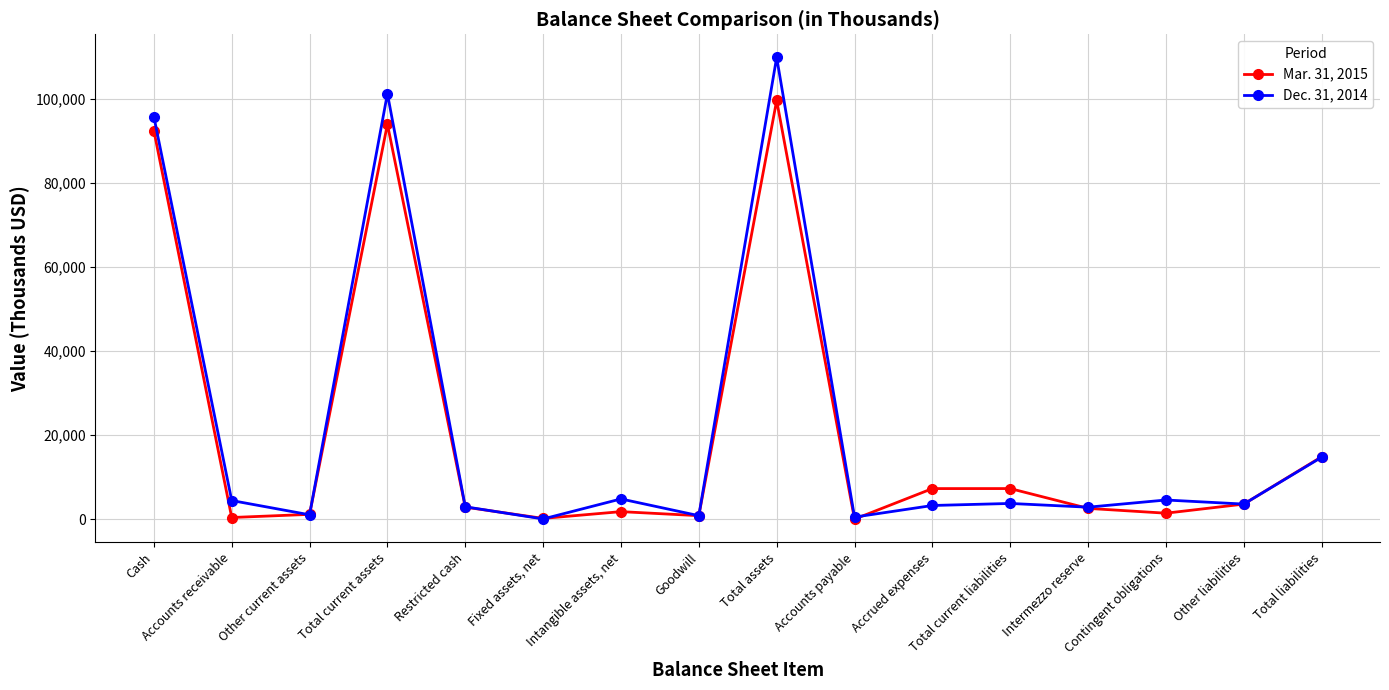

True or false: Mar. 31, 2015 has a value of 7284 at Total current liabilities.

True